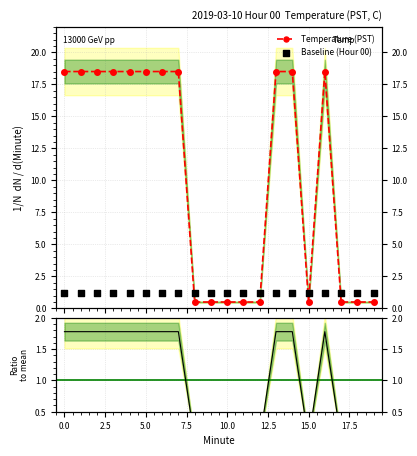

Which series has the largest total across all categories?

Temperature (PST)